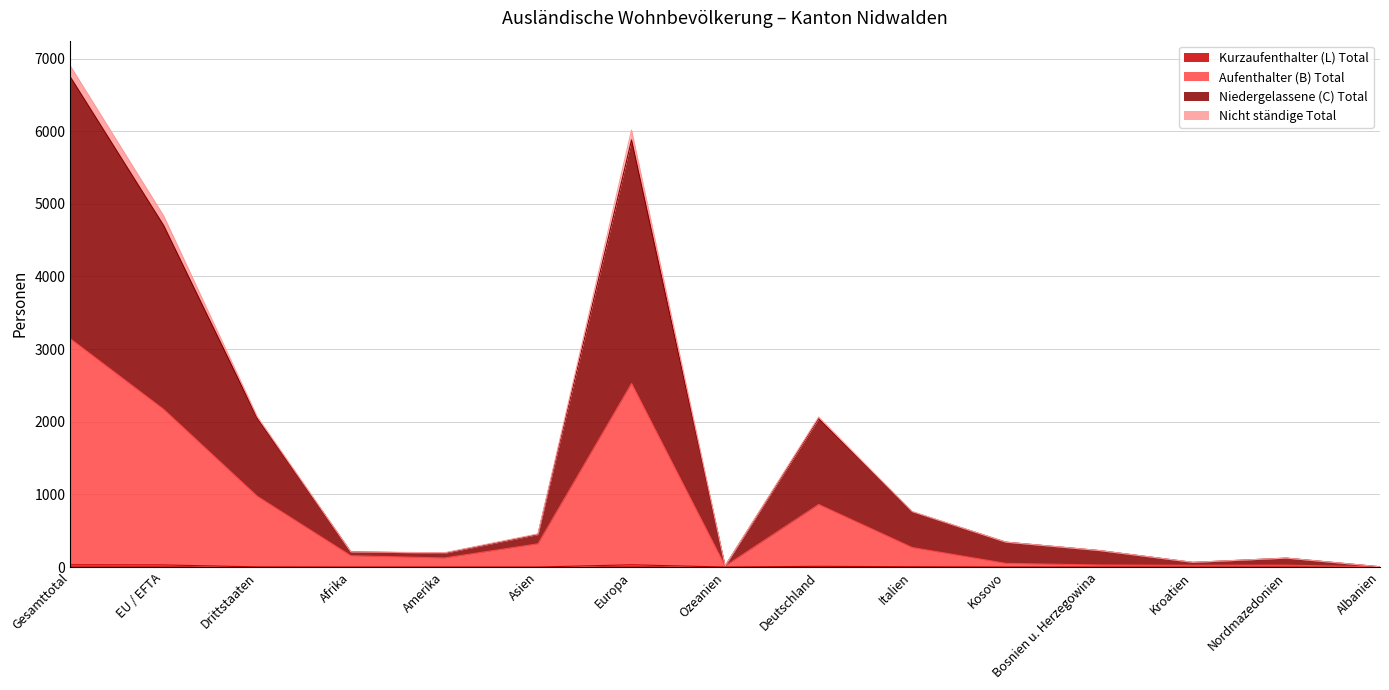

What is the approximate value of Niedergelassene (C) Total at Ozeanien?

15